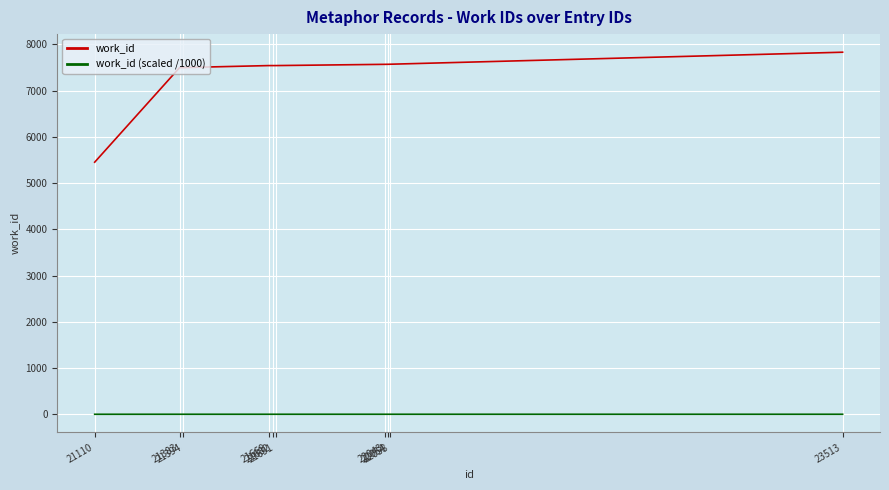

How many series are shown in this chart?

2